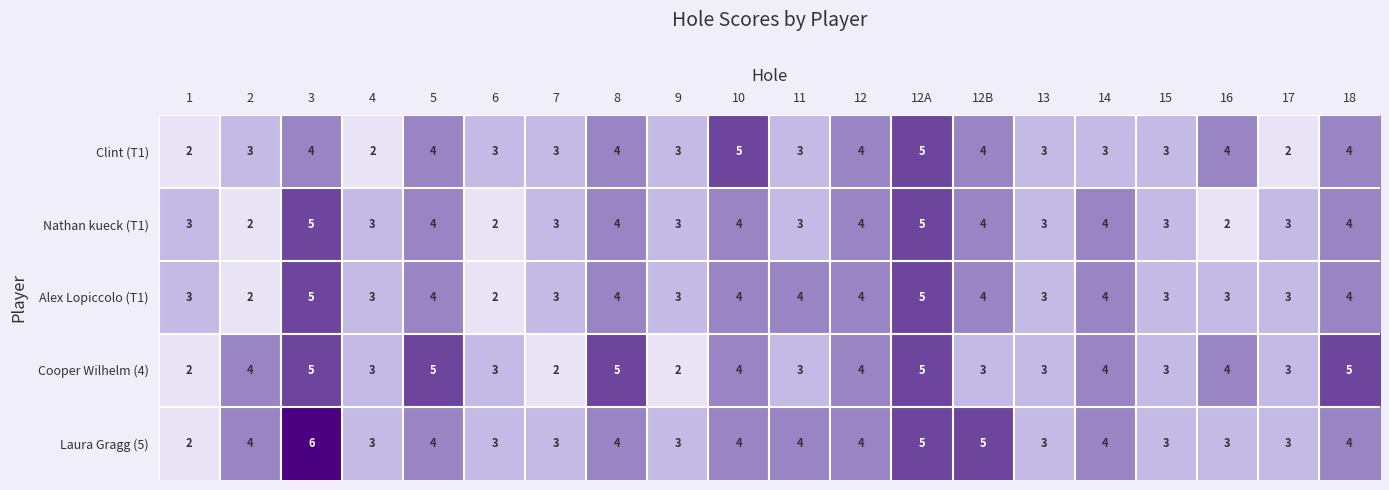

What is the greatest value displayed?

6